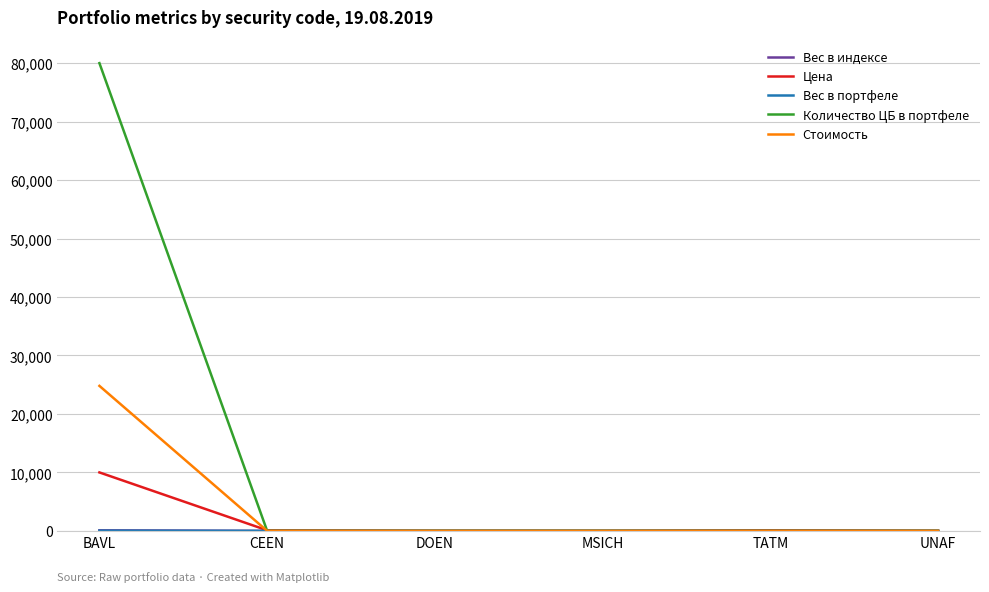

Which category has the highest value in the Стоимость series?

BAVL